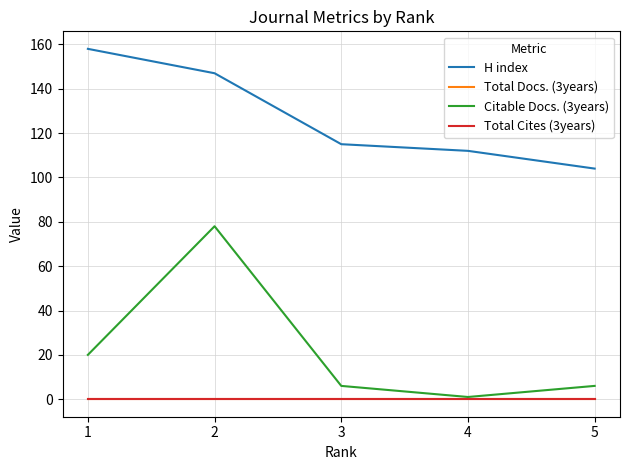

Which series has the widest spread of values?

Citable Docs. (3years)